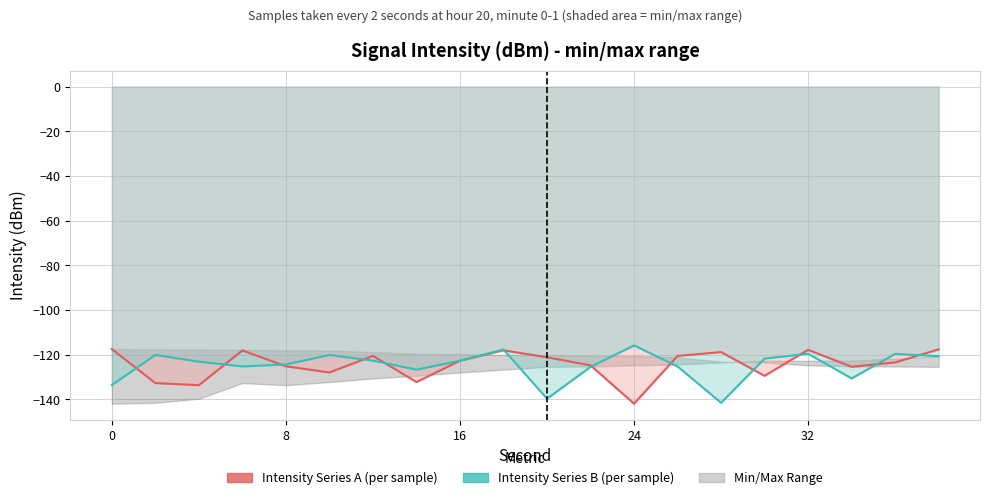

What is the value of the Intensity Series B (per sample) point at the 5th from the left?

-124.4